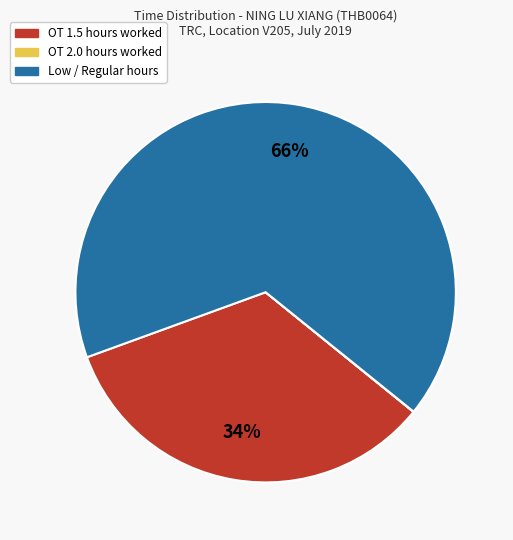

To the nearest percent, what is the average slice percentage?

33%